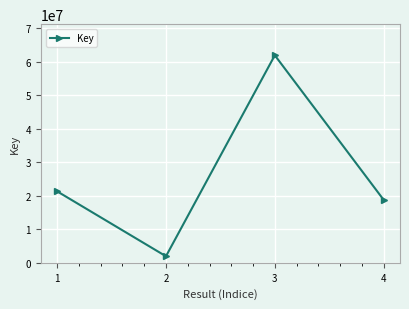

Where is the first local maximum?

3